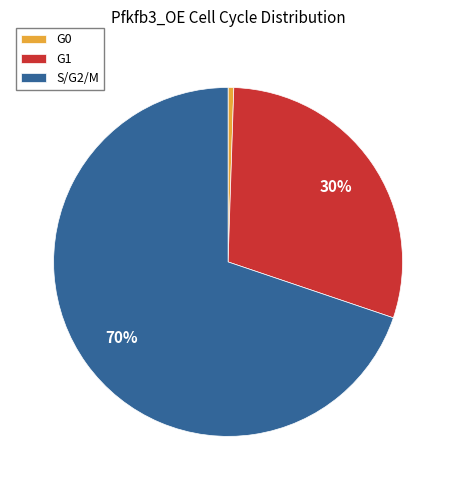

How many slices are in this pie chart?

3